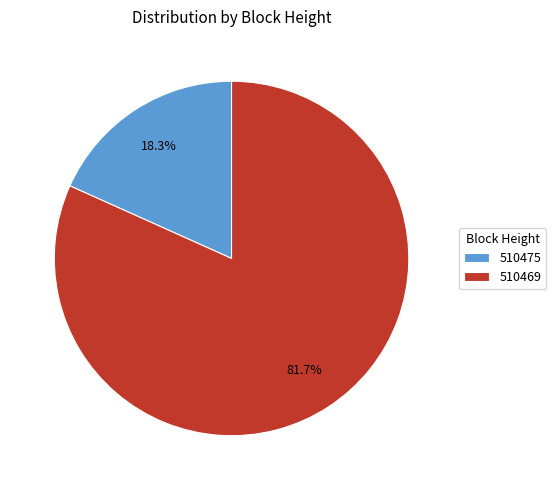

To the nearest percent, what is the average slice percentage?

50%